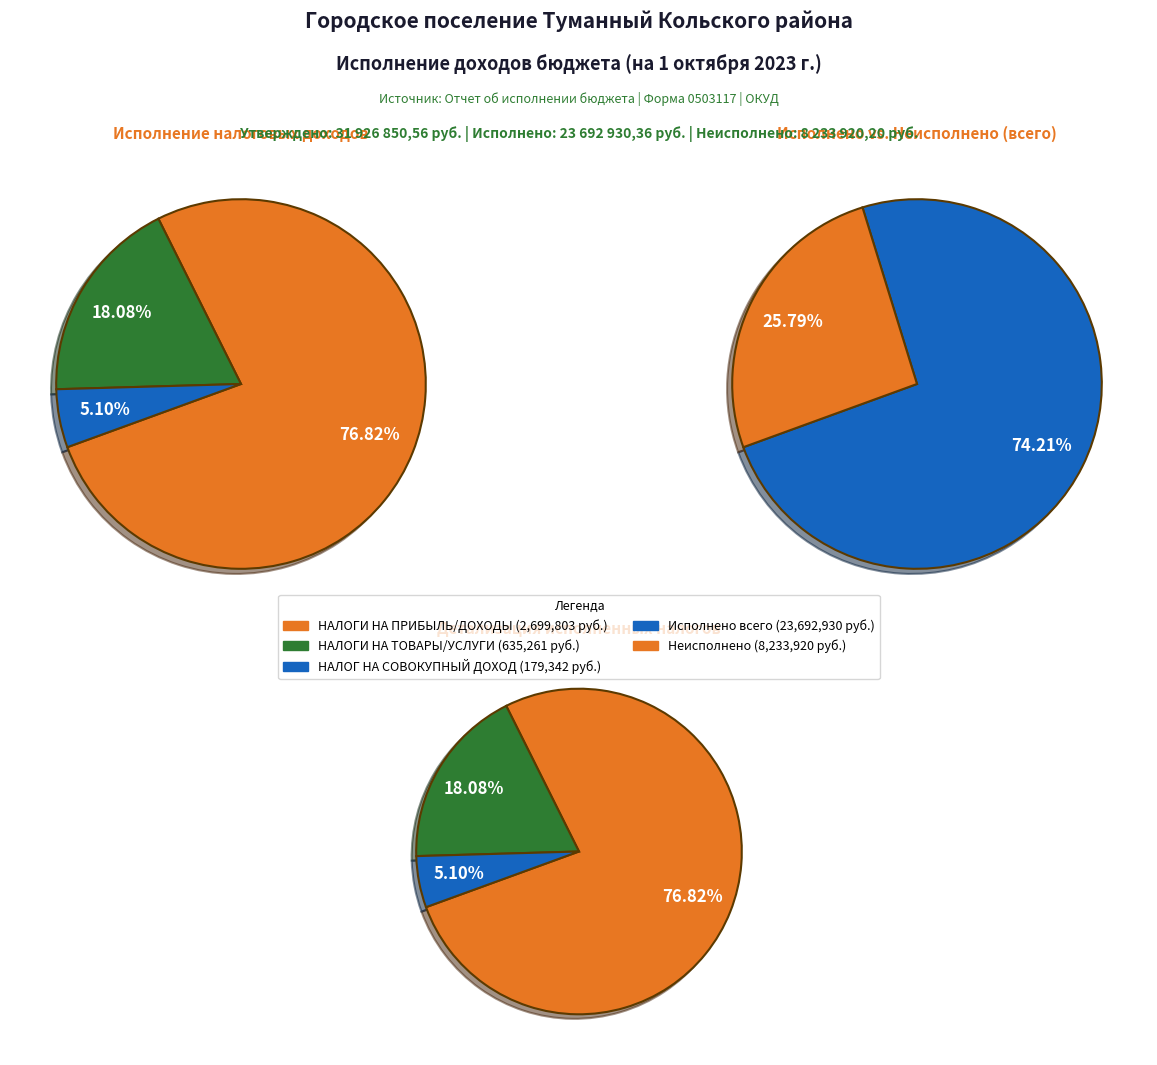

Do НАЛОГИ НА ТОВАРЫ (РАБОТЫ, УСЛУГИ) and НАЛОГИ НА СОВОКУПНЫЙ ДОХОД together represent more than half of the pie?

No